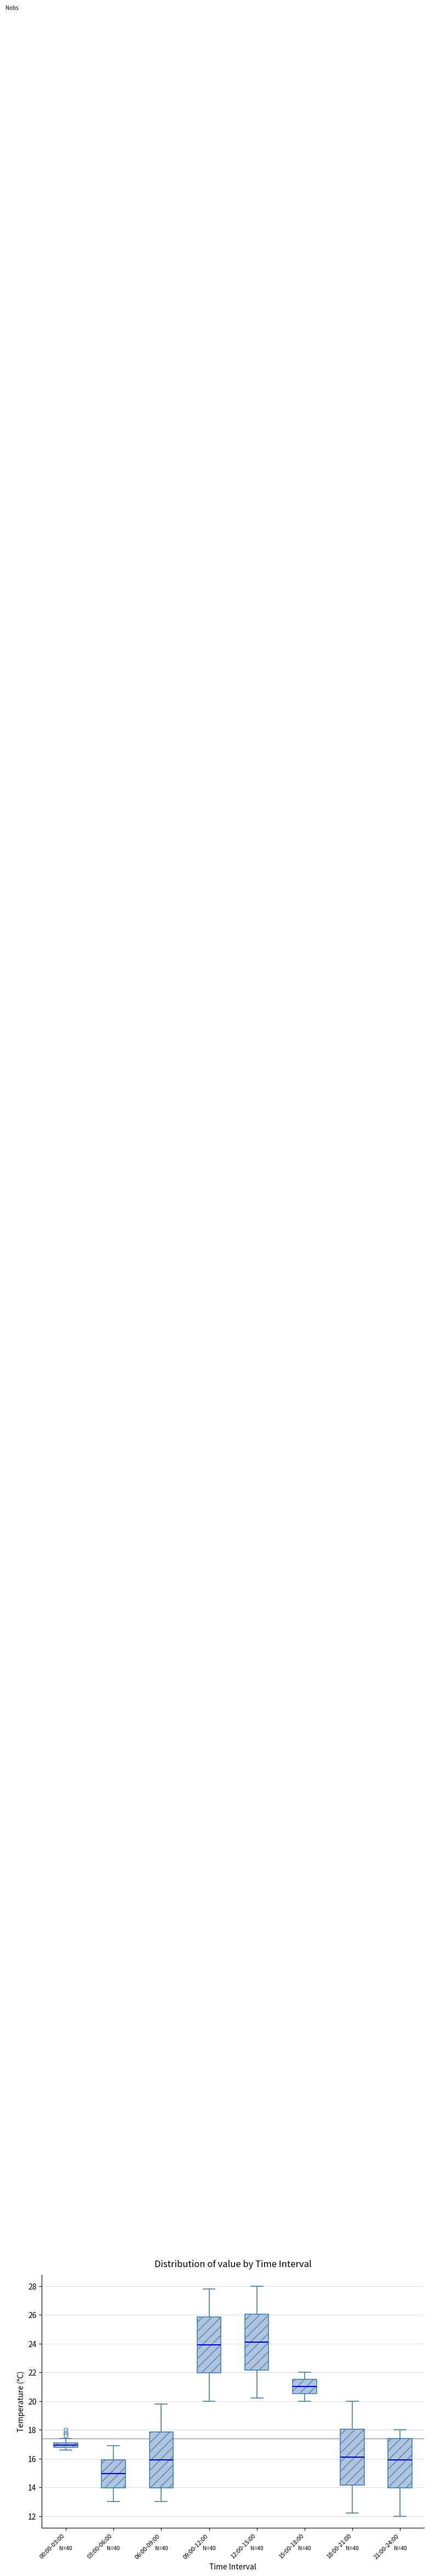

Reading left to right, transcribe this box plot: for each box, give where its median line is, the range the box spans, and where its two whiskers end, as read against the y-axis. The values are not printed on the chart, so give them approximately, as read against the axis.

00:00-03:00: median 17.0, box 16.8 to 17.2, whiskers 16.6 to 17.4
03:00-06:00: median 15.0, box 14.0 to 16.0, whiskers 13.0 to 17.0
06:00-09:00: median 16.0, box 14.0 to 17.8, whiskers 13.0 to 19.8
09:00-12:00: median 24.0, box 22.0 to 25.8, whiskers 20.0 to 27.8
12:00-15:00: median 24.2, box 22.2 to 26.0, whiskers 20.2 to 28.0
15:00-18:00: median 21.0, box 20.6 to 21.6, whiskers 20.0 to 22.0
18:00-21:00: median 16.2, box 14.2 to 18.0, whiskers 12.2 to 20.0
21:00-24:00: median 16.0, box 14.0 to 17.4, whiskers 12.0 to 18.0